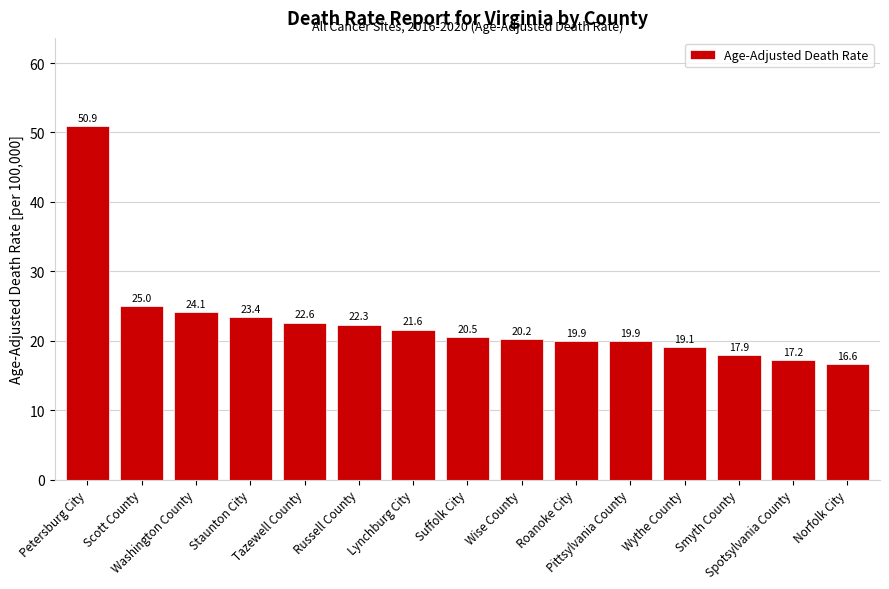

The chart shows a value of 24.0 at Smyth County. True or false?

False